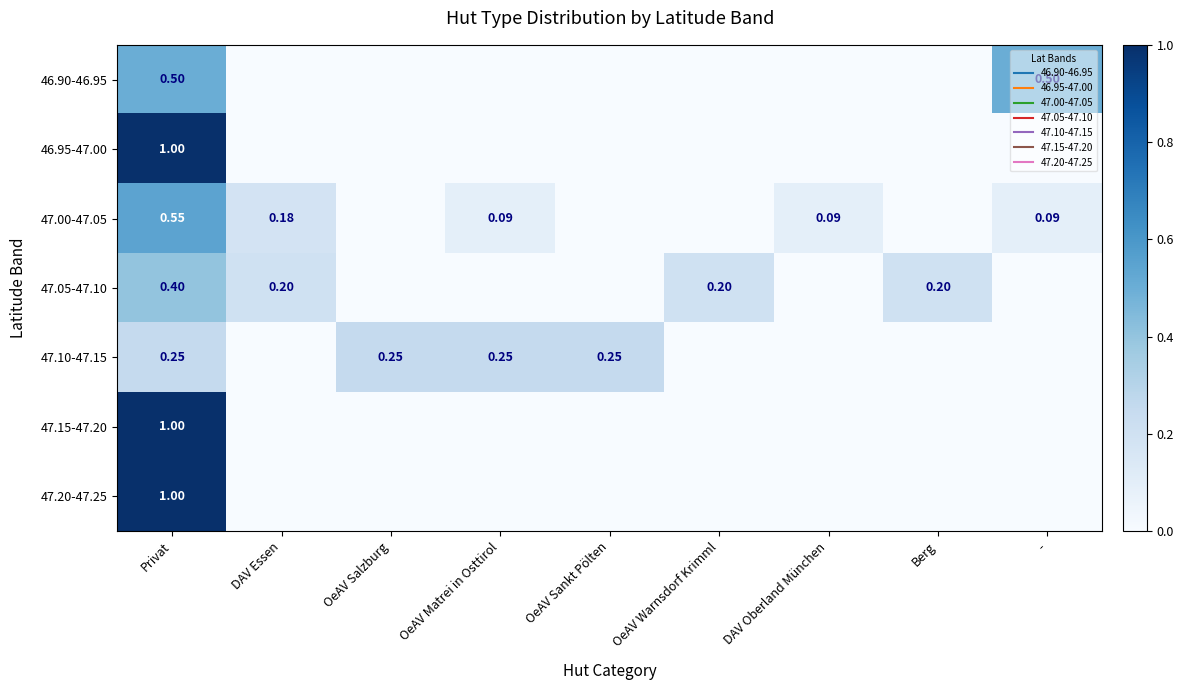

Rank the categories by 46.95-47.00 value from highest to lowest.

Privat, DAV Essen, OeAV Salzburg, OeAV Matrei in Osttirol, OeAV Sankt Pölten, OeAV Warnsdorf Krimml, DAV Oberland München, Berg, -